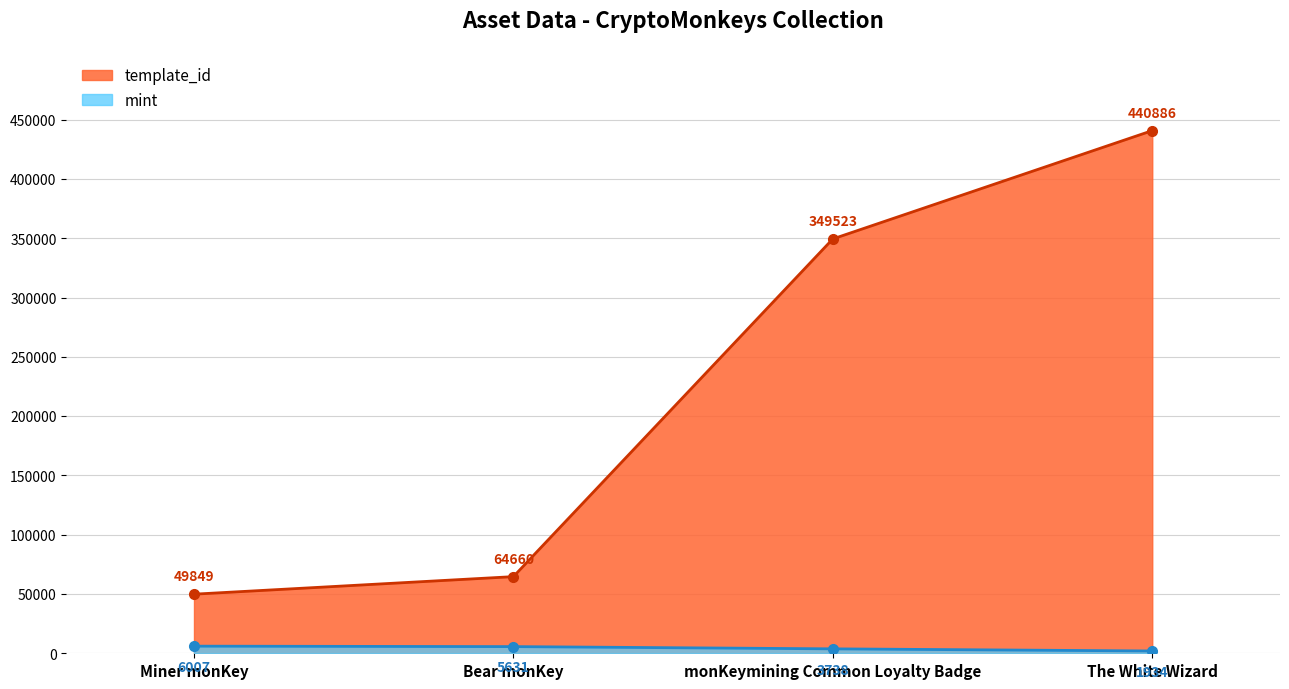

What is the label of the 2nd point from the left?

Bear monKey